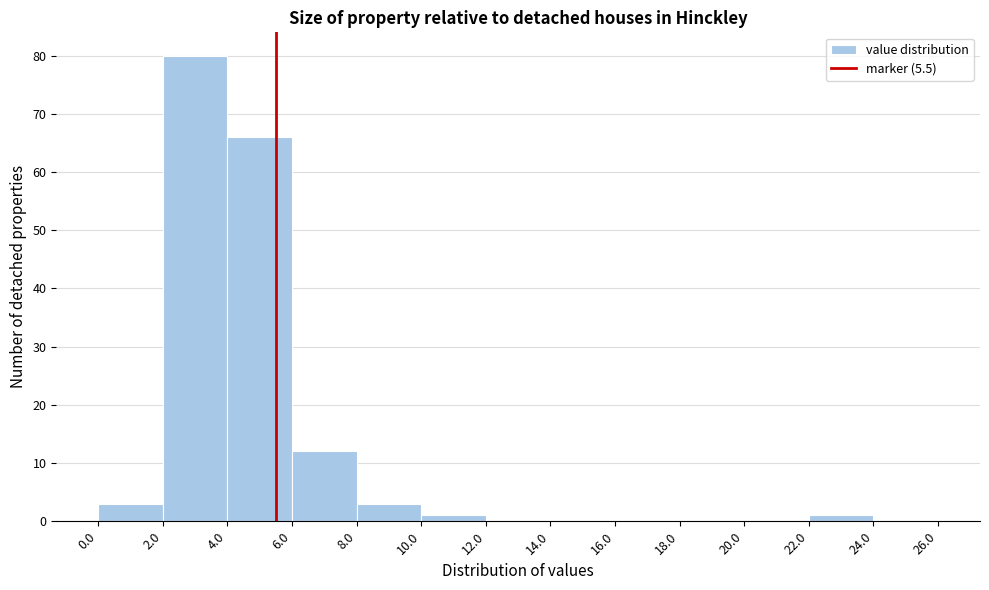

How tall is the bar that spans 4.0 to 6.0 on the x-axis? The values are not printed on the chart, so give them approximately, as read against the axis.

66